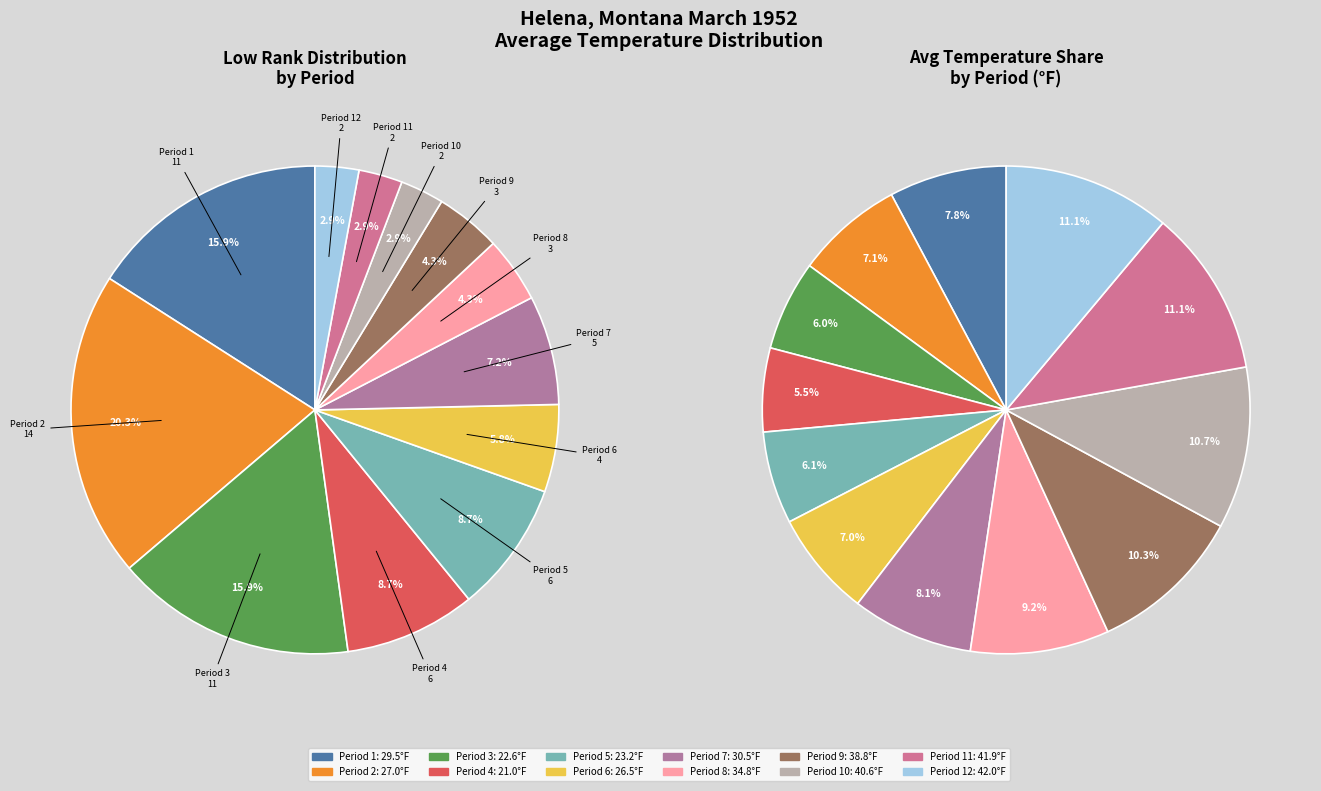

Which has a higher value, Period 3 or Period 6?

Period 3